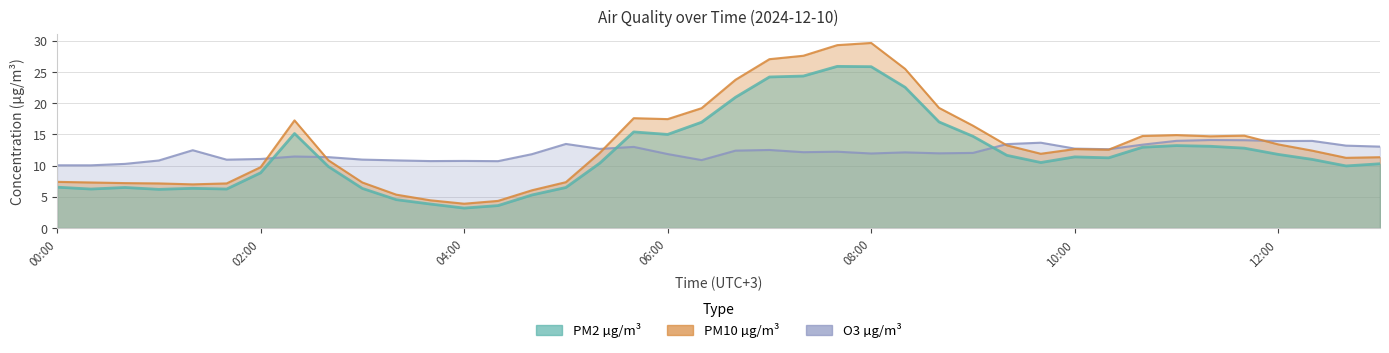

True or false: PM10 has a value of 30.7 at 02:20.

False